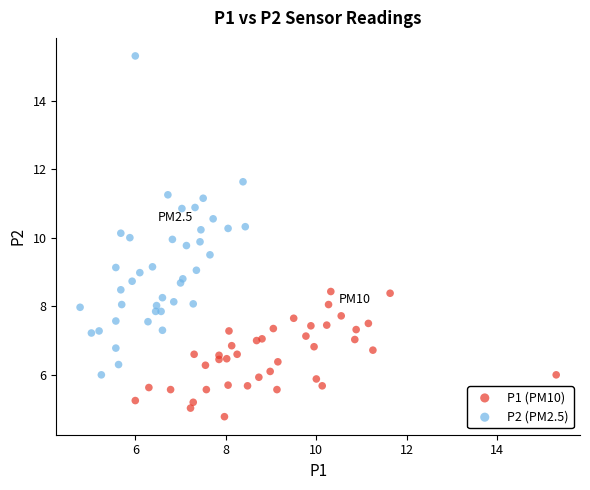

Which series reaches the minimum Y coordinate?

P1 (PM10)